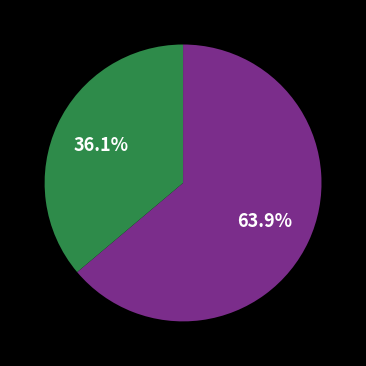

Is there any slice that represents more than half of the pie?

Yes